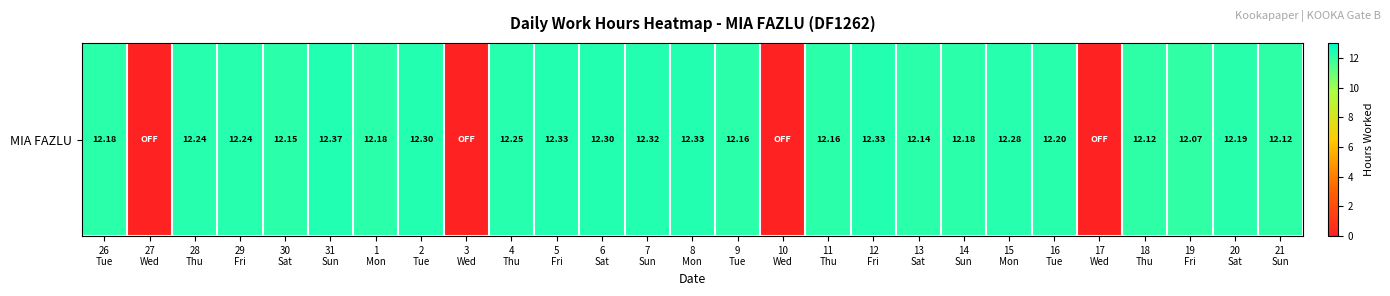

The chart shows a value of 18.6 at 2
Tue. True or false?

False